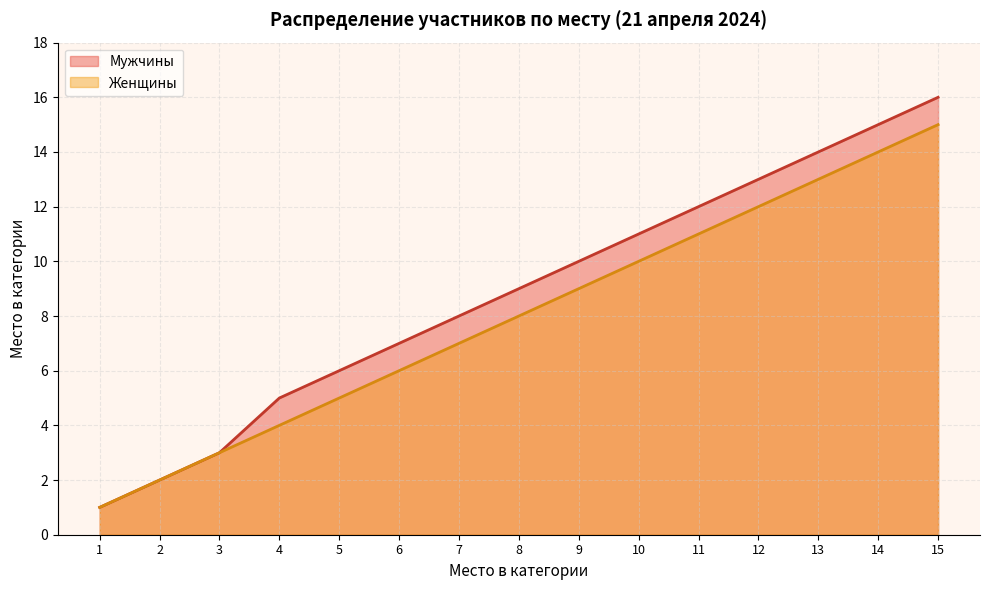

What is the difference between the Женщины values at 13 and 15?

2